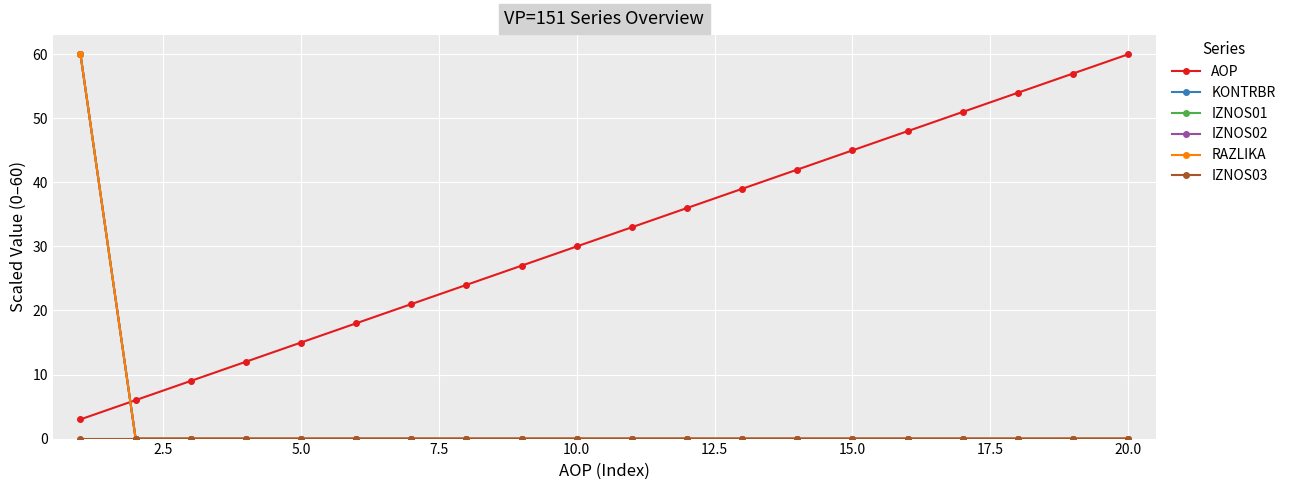

How many times do KONTRBR and AOP cross each other?

1